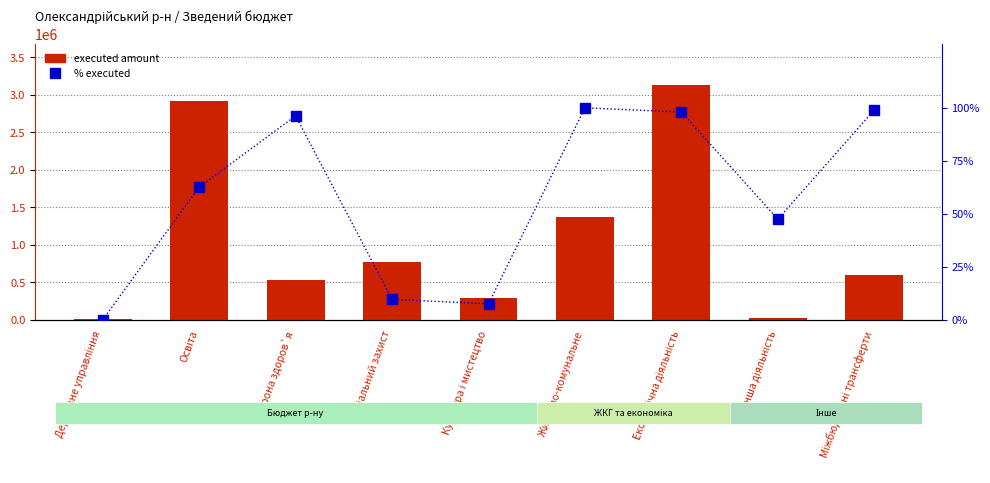

List the series in order of their overall mean, lowest first.

% executed, executed amount